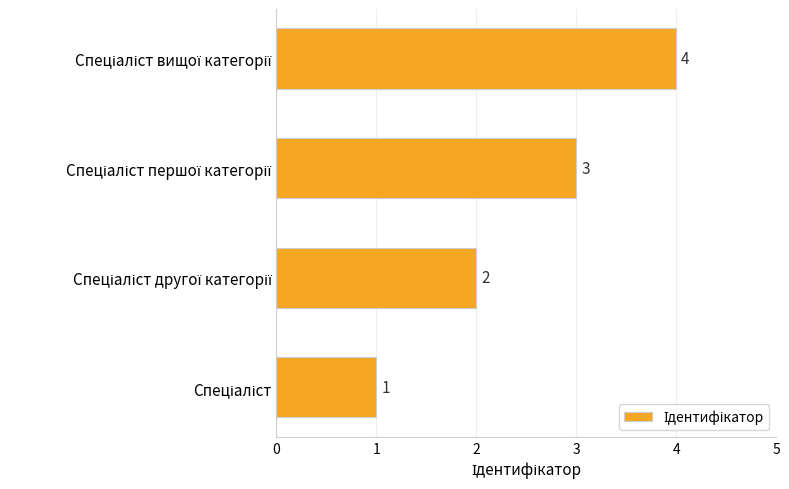

What is the sum of all values?

10